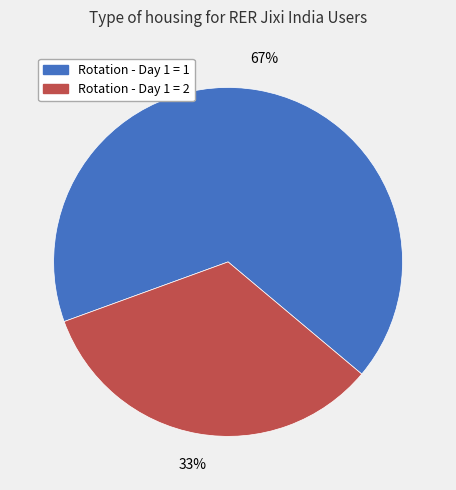

Count the number of slices in the pie.

2